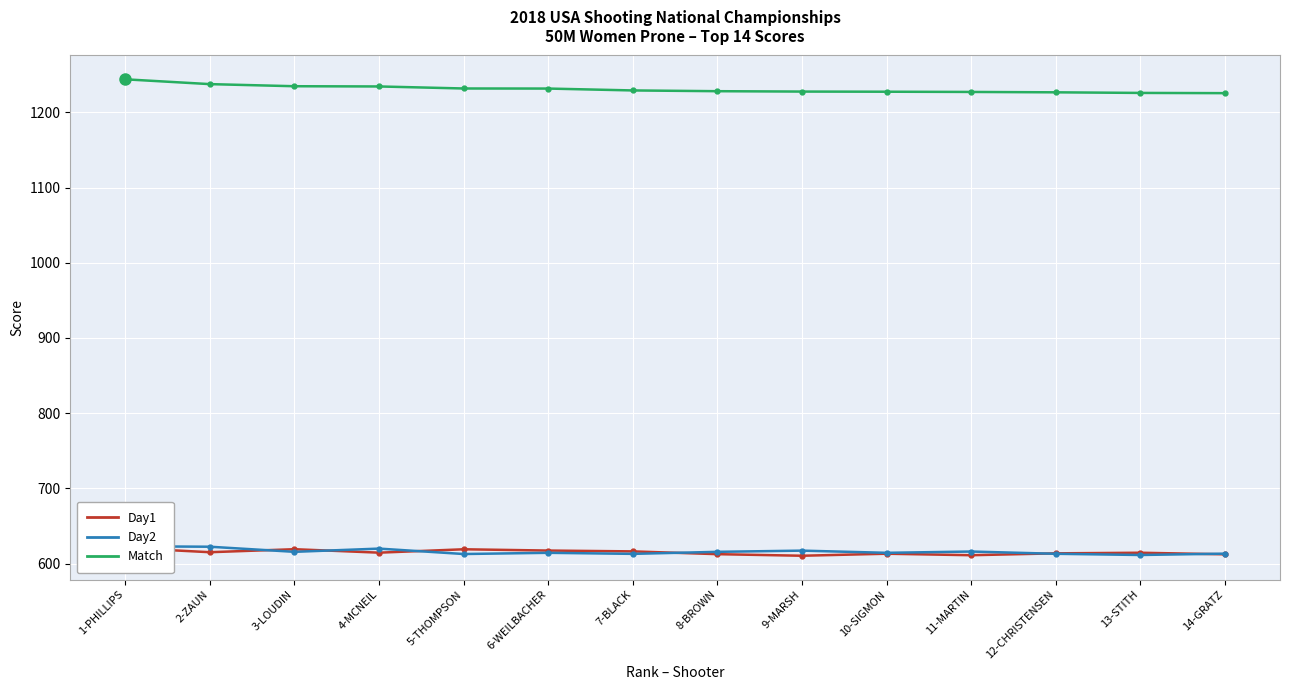

What is the label of the 6th point from the right?

9-MARSH